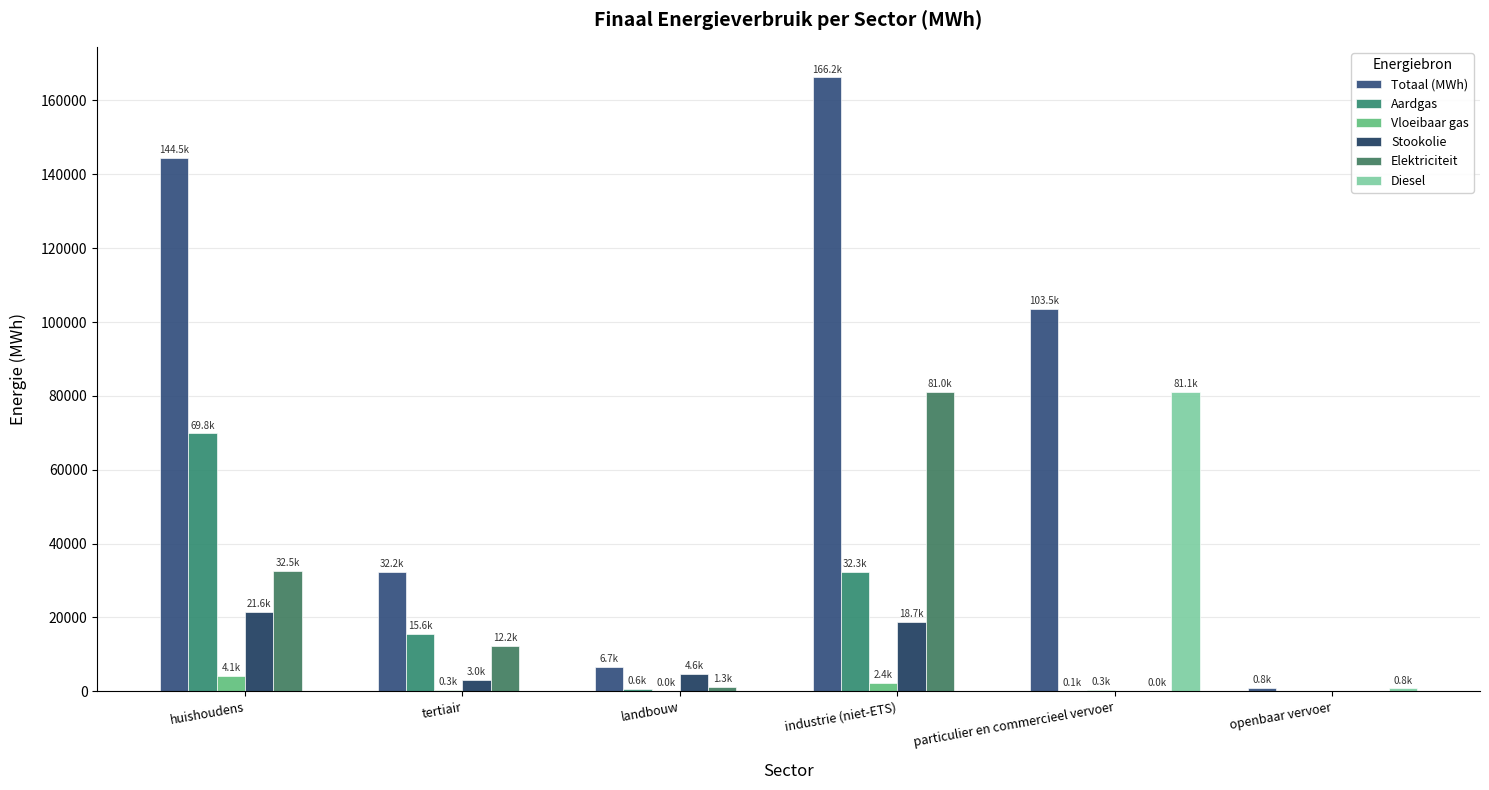

The Aardgas series shows 15292.2 at industrie (niet-ETS). True or false?

False